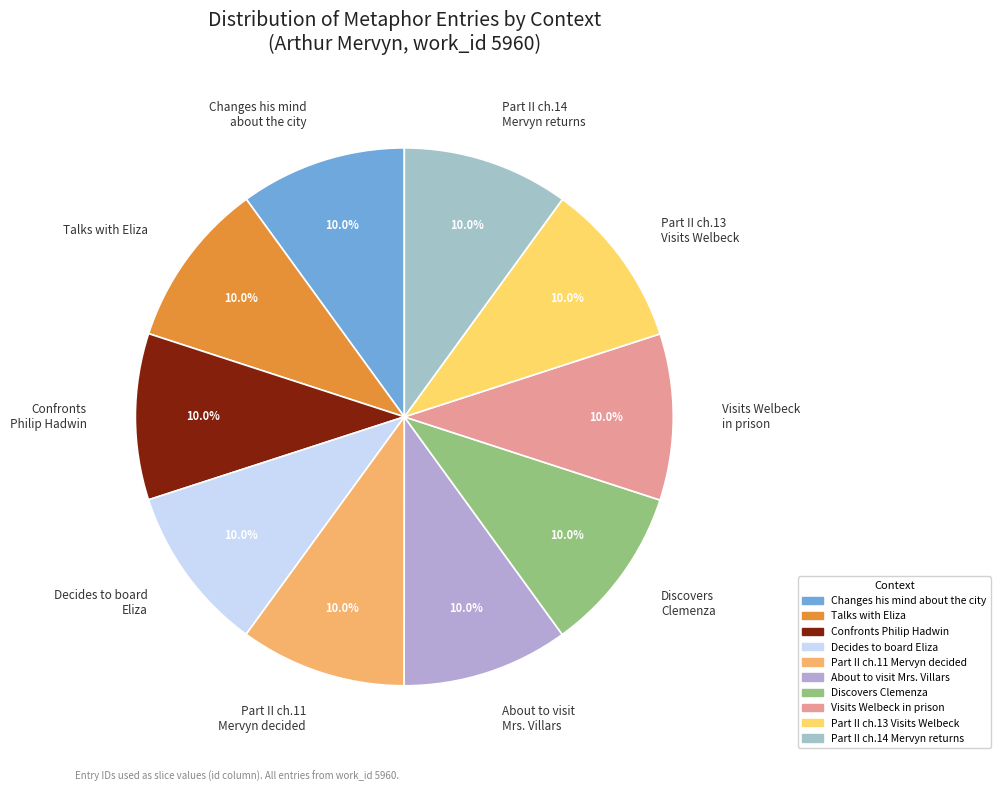

Is there a majority slice in this chart?

No